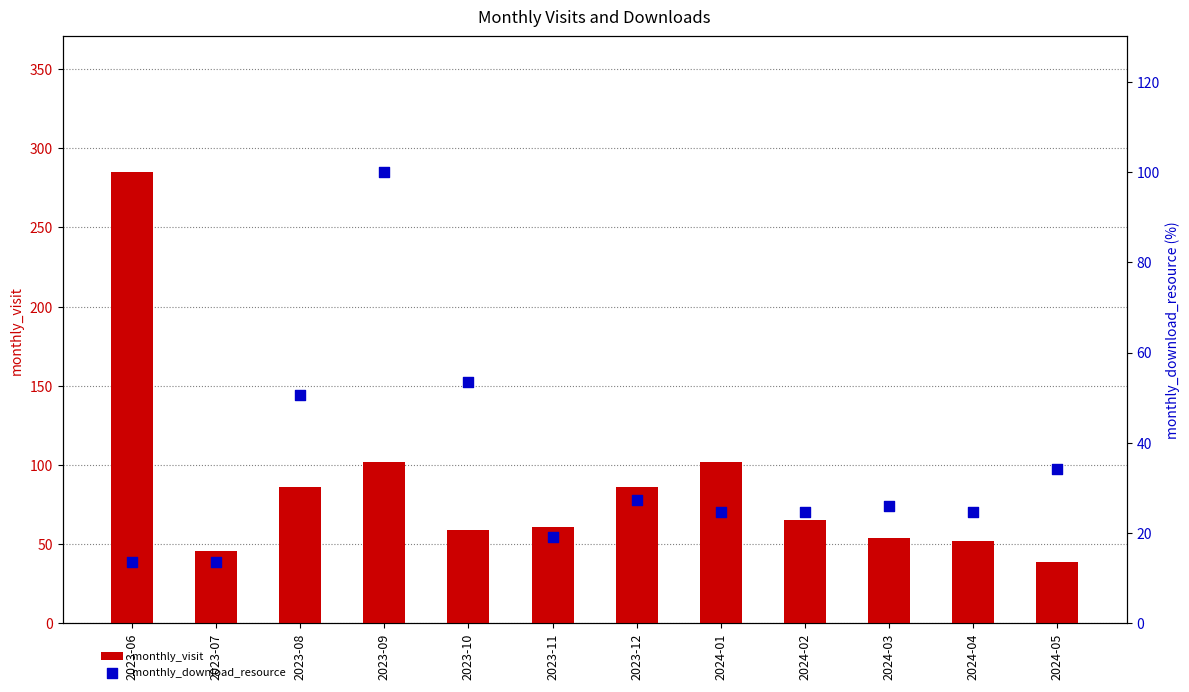

What are all the series names shown in the legend?

monthly_visit, monthly_download_resource